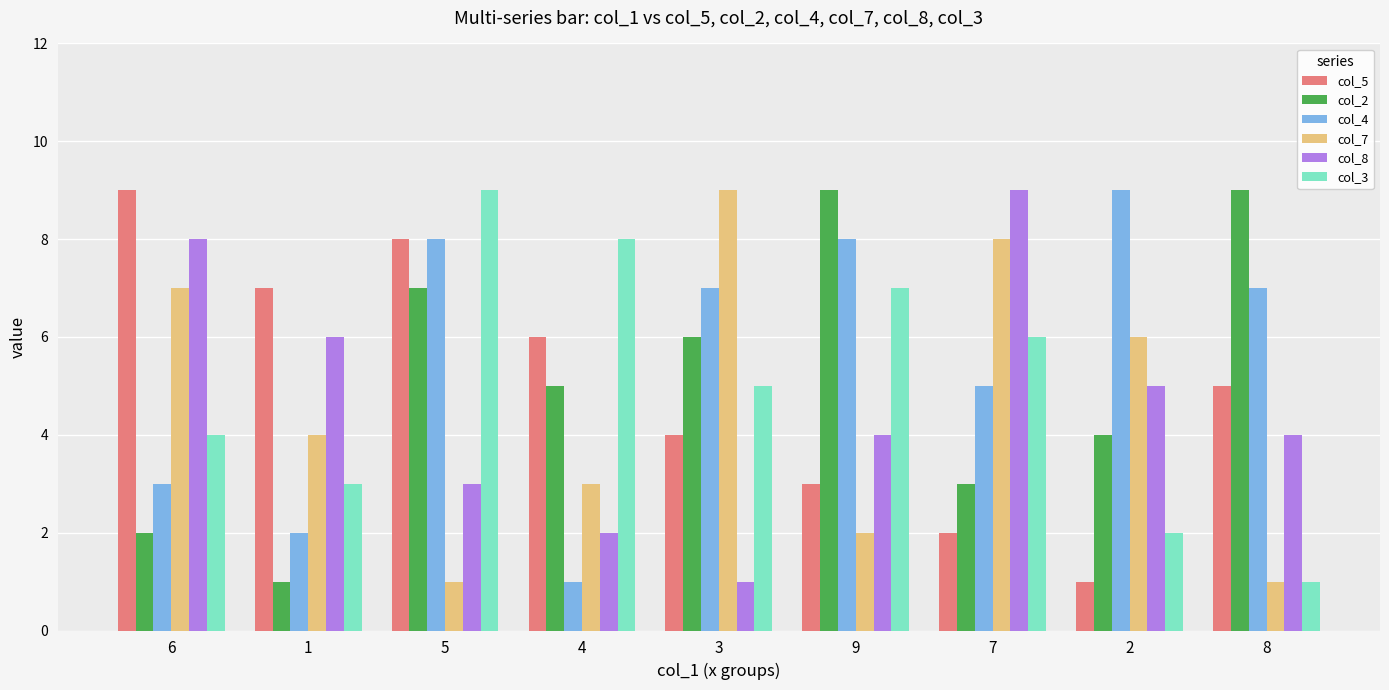

Which series changed the most between 3 and 2?

col_8